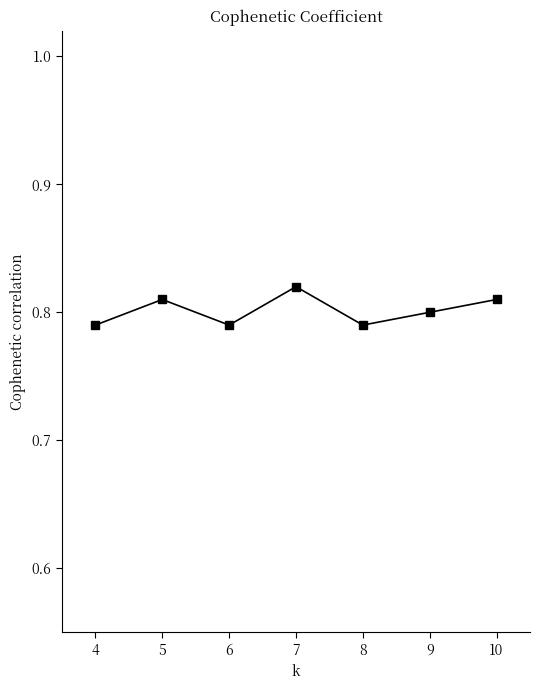

How many values are between 0 and 1?

7